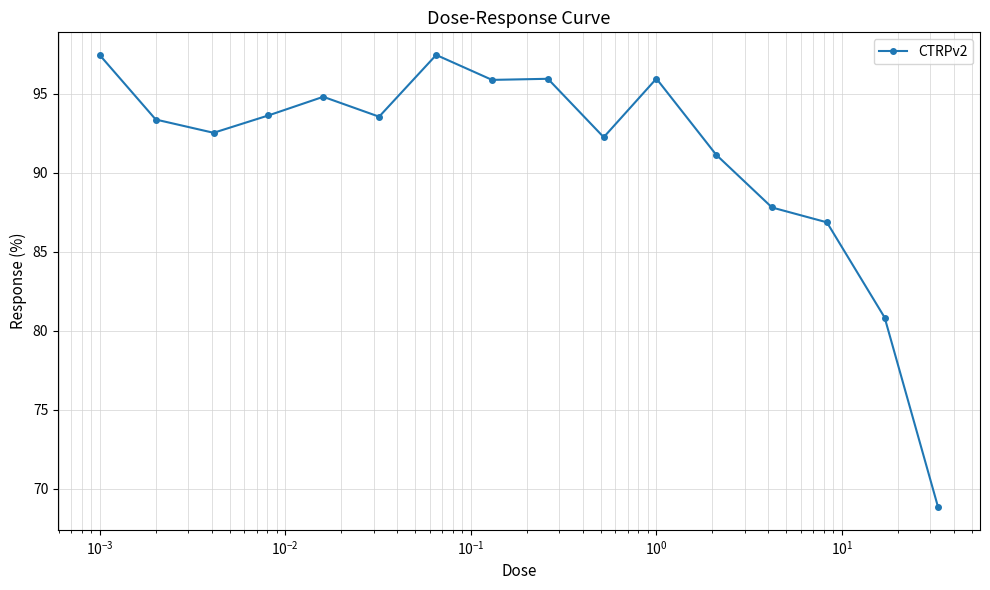

True or false: the data has more than 1 interior local peaks.

True